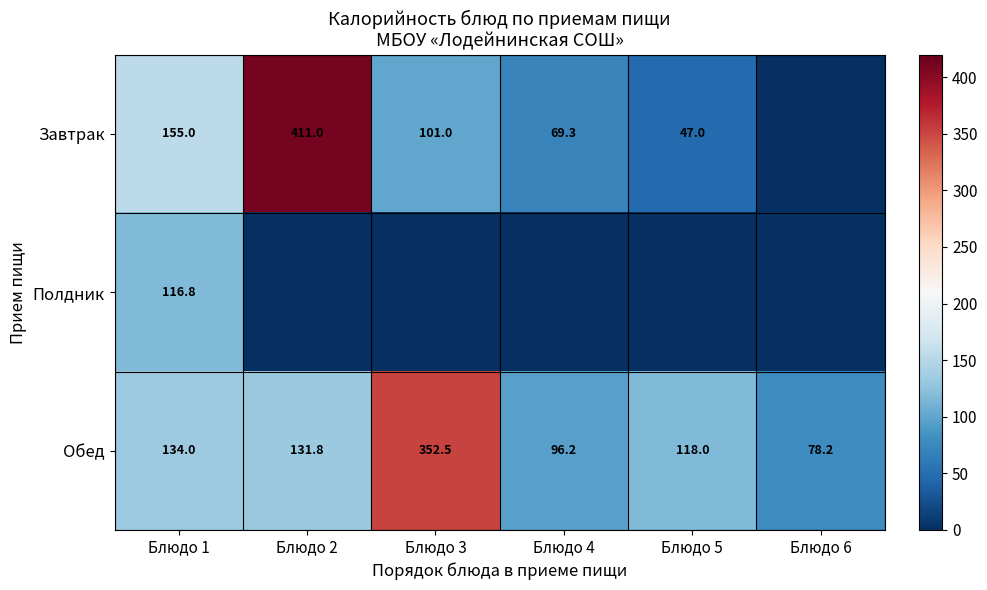

The value of Завтрак at Блюдо 2 is 699.1. True or false?

False